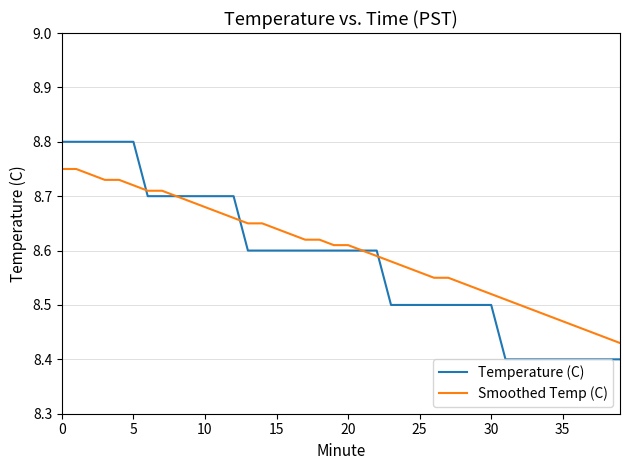

What is the difference between the maximum and second lowest values in the Smoothed Temp (C) series?

0.3